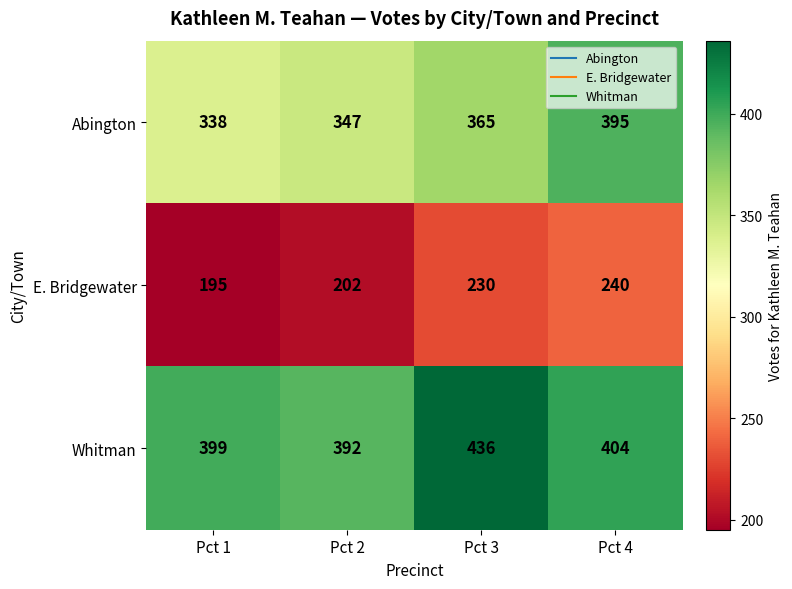

Which category has the lowest value in the Whitman series?

Pct 2